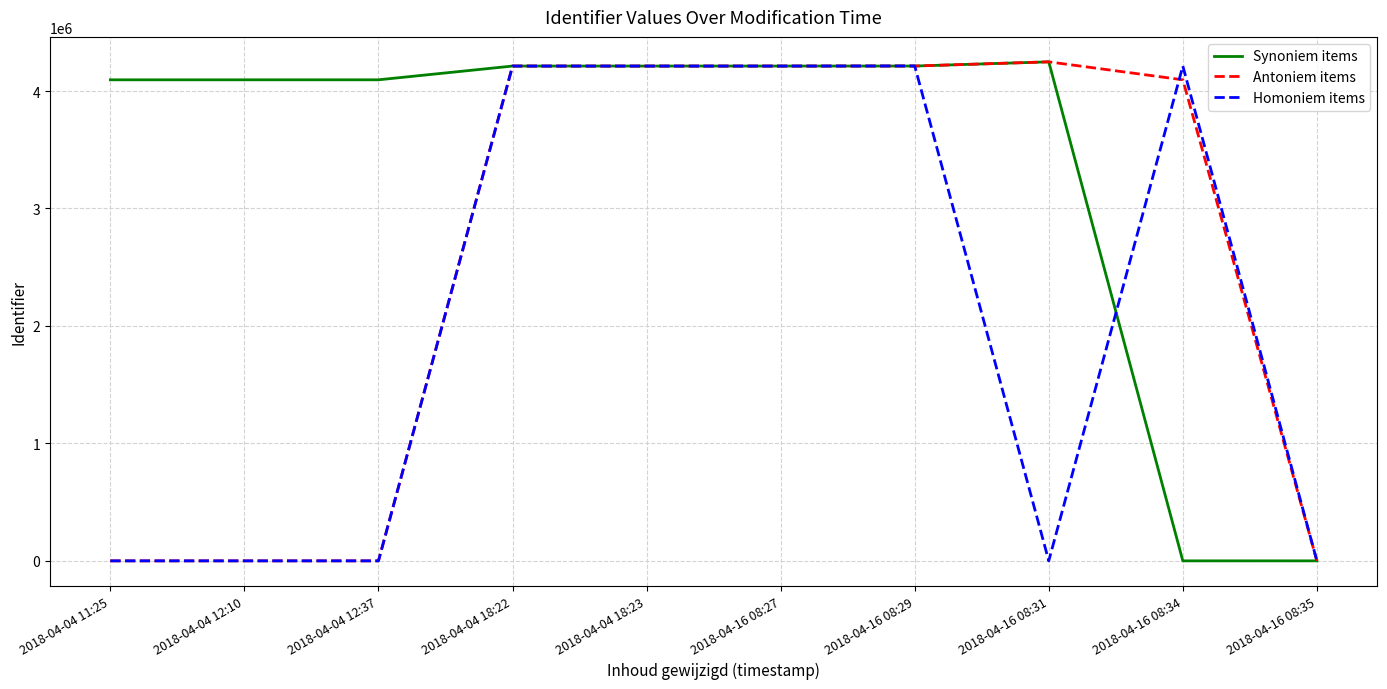

Does the chart display data point markers on the line(s)?

No